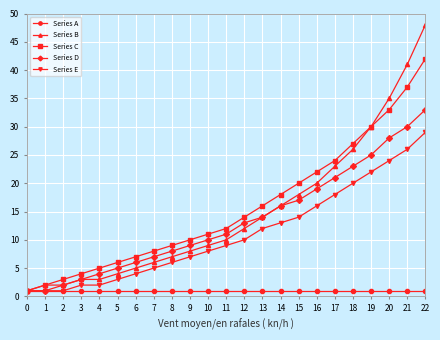

What is the value of the Series C point at the 17th from the left?

22